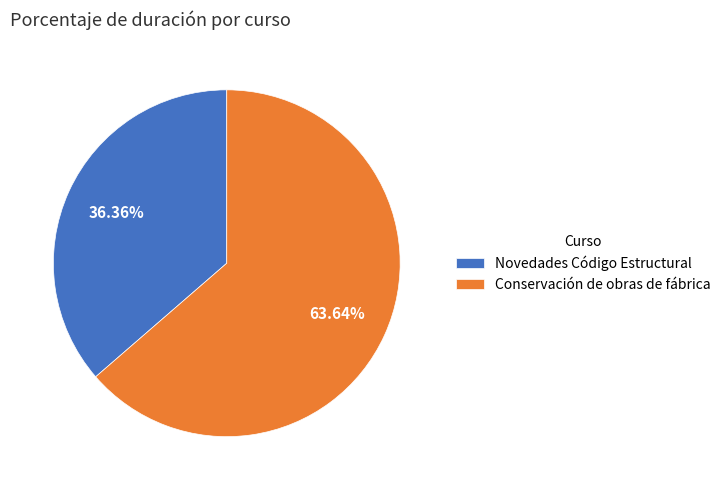

Which slice represents more than half of the pie?

Conservación de obras de fábrica